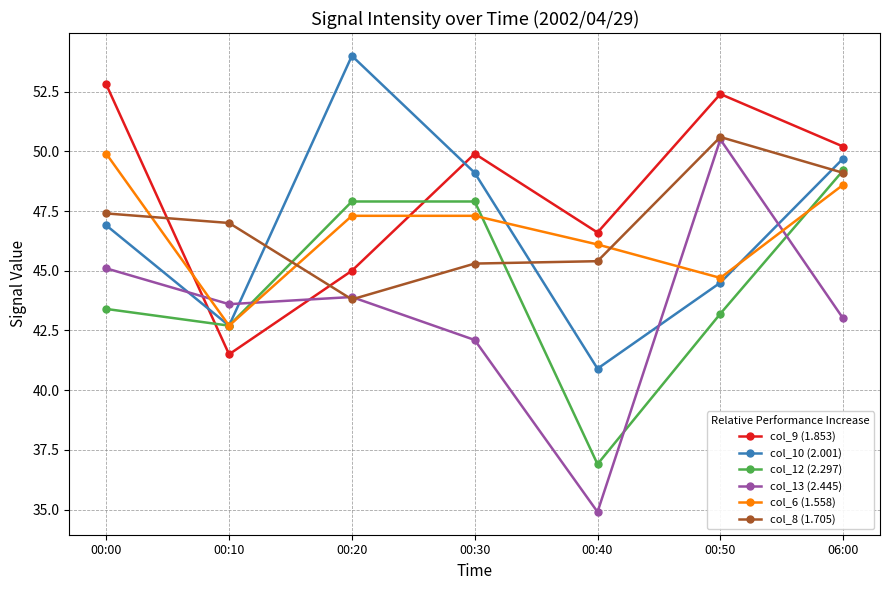

Which series has the largest total across all categories?

col_9 (1.853)